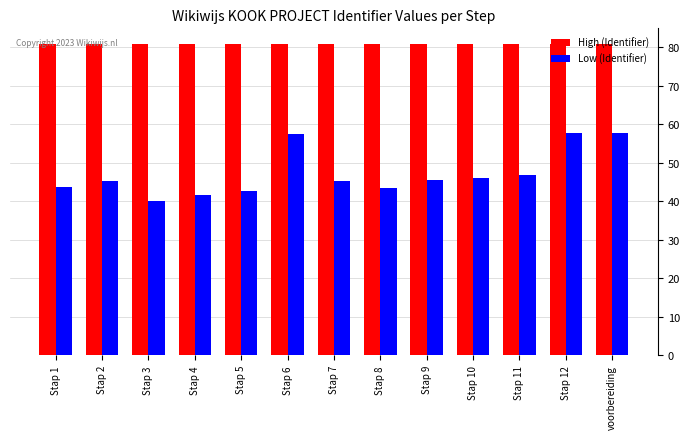

How many bars are there in total?

26